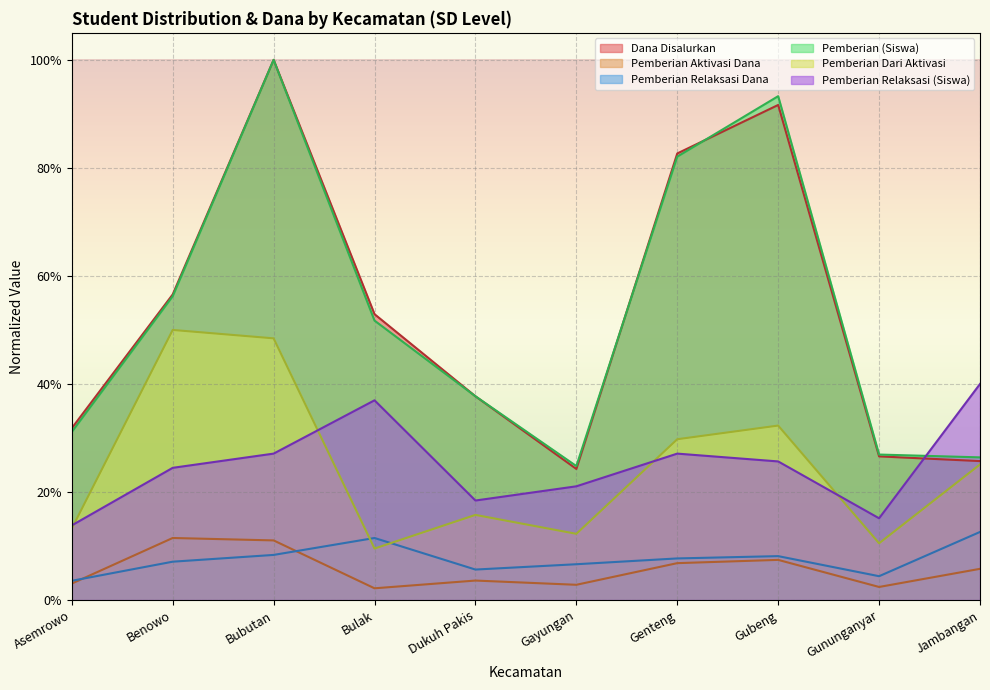

Count the Pemberian Aktivasi Dana values in the range 0 to 1.

10